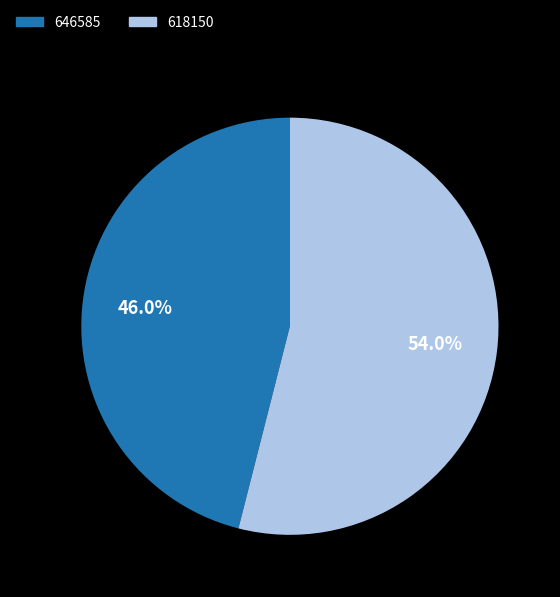

True or false: 618150 accounts for 63% of the total.

False